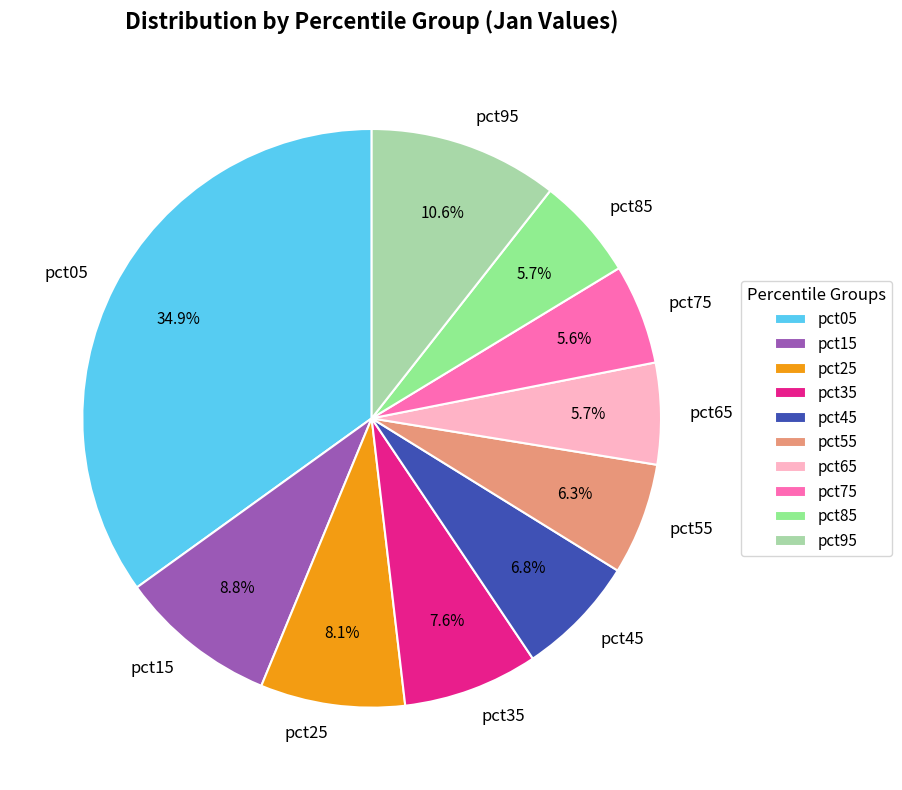

The pct85 slice represents 1% of the pie. True or false?

False